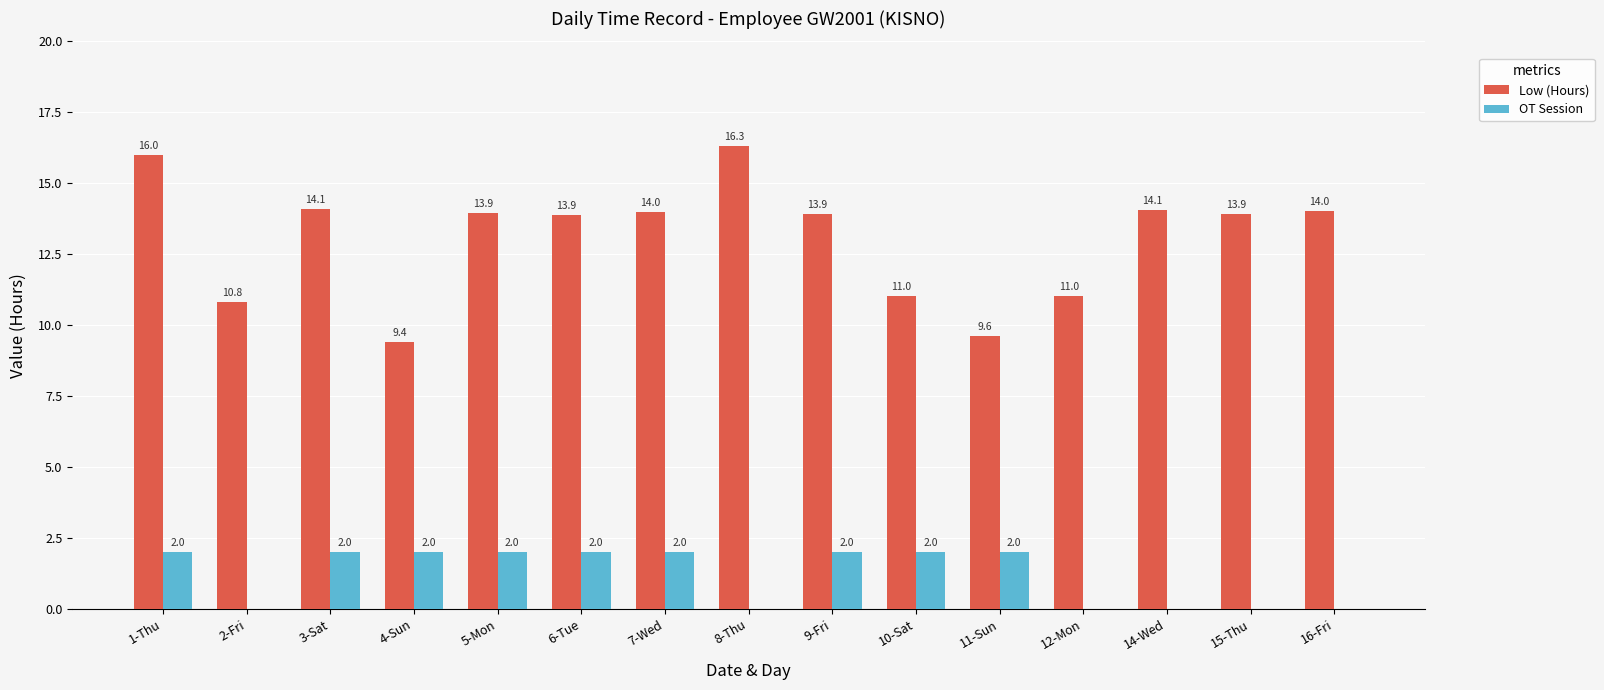

Which series has the largest total across all categories?

Low (Hours)